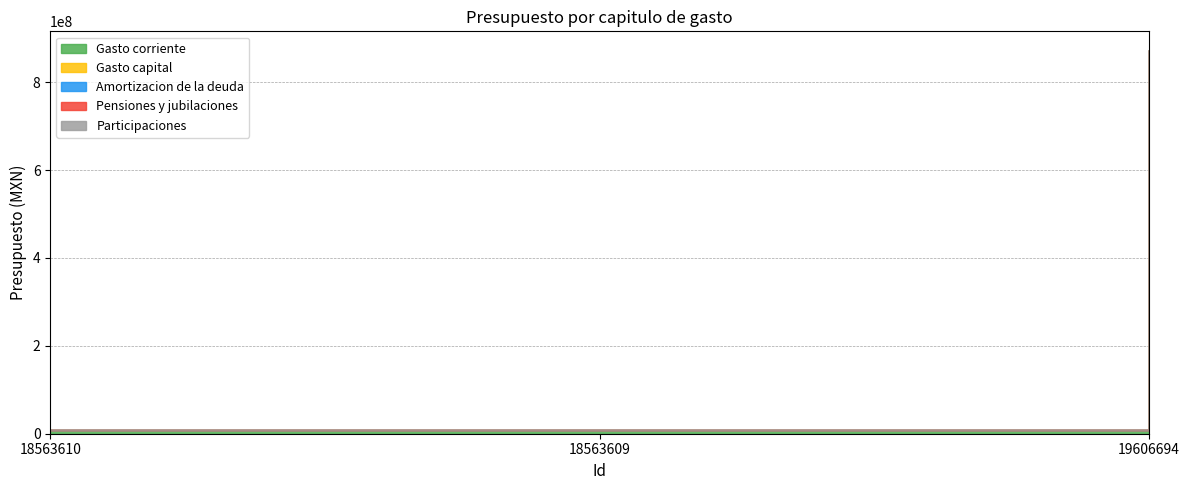

Rank the categories by Gasto capital value from lowest to highest.

18563610, 18563609, 19606694